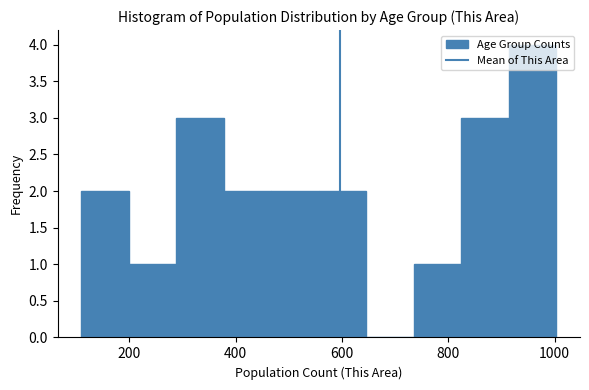

Which range on the x-axis has the tallest bar?

920 to 1000